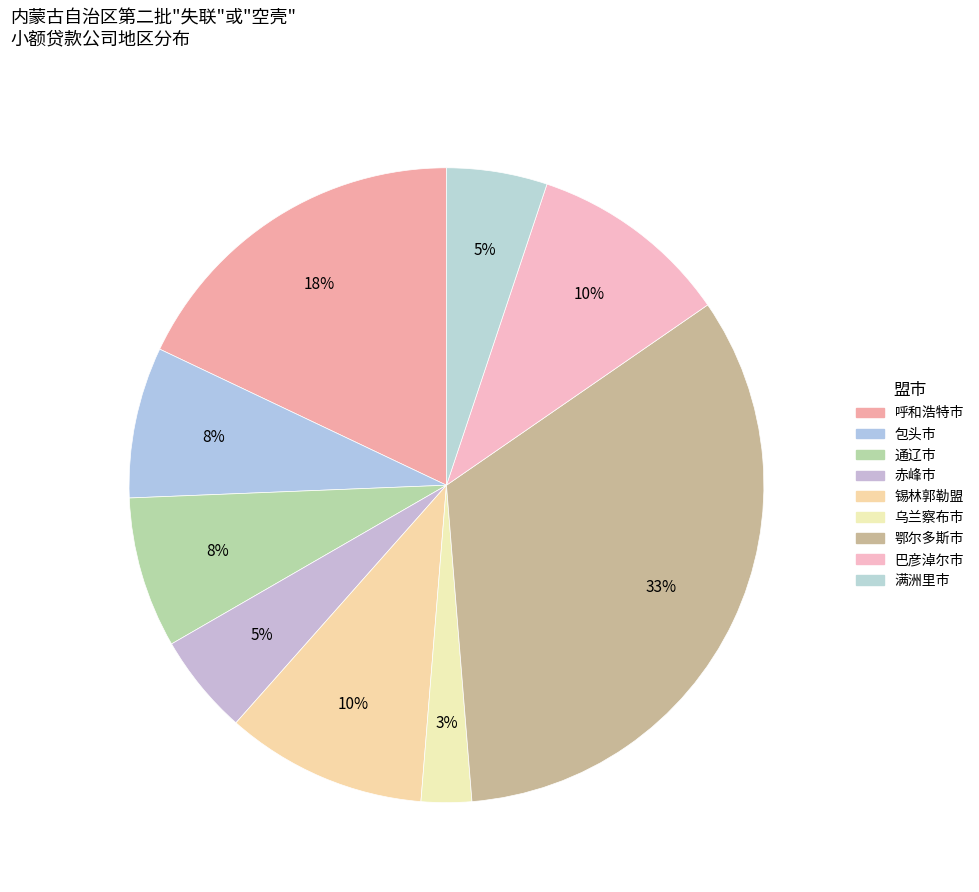

The 锡林郭勒盟 slice represents 10% of the pie. True or false?

True